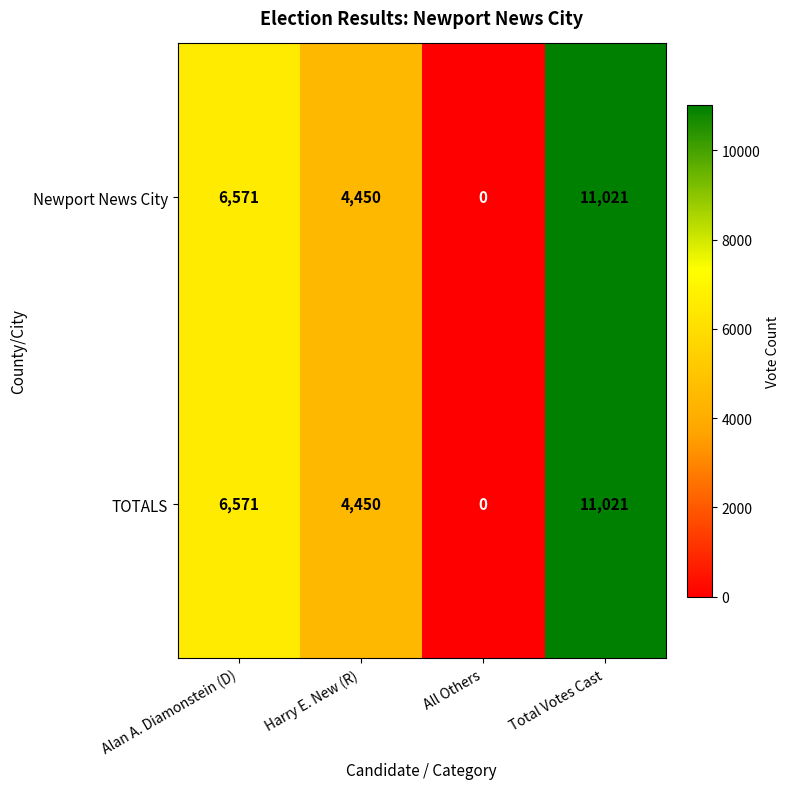

At how many categories does at least one series exceed 9438?

1